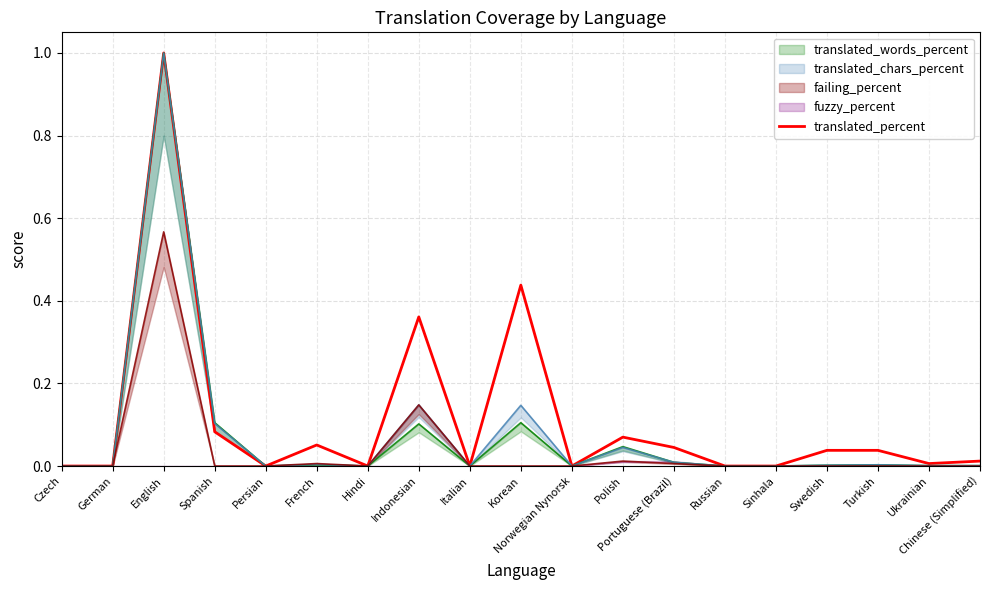

What position from the right is Italian?

11